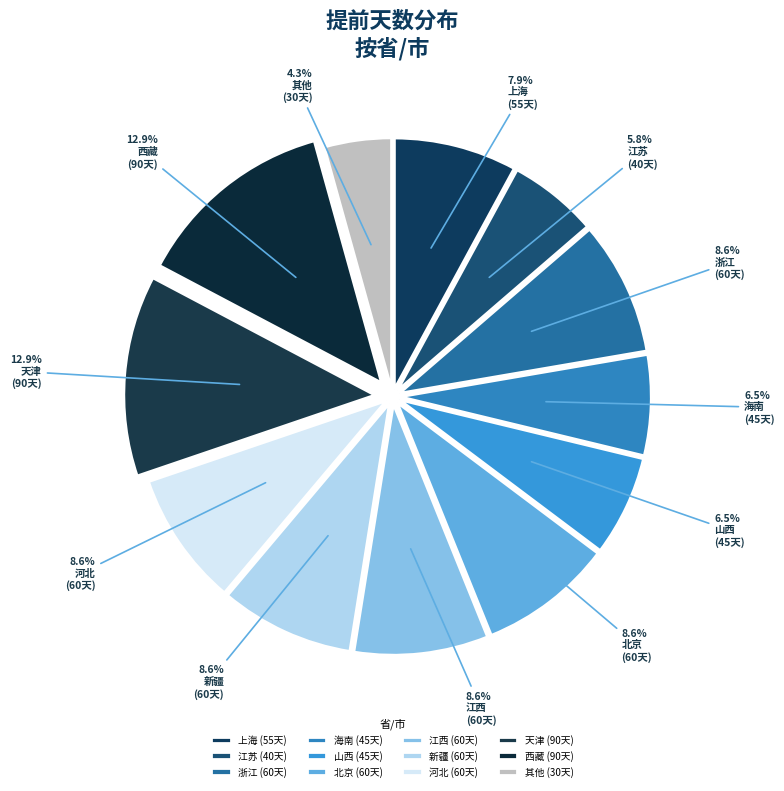

Count the number of slices in the pie.

12